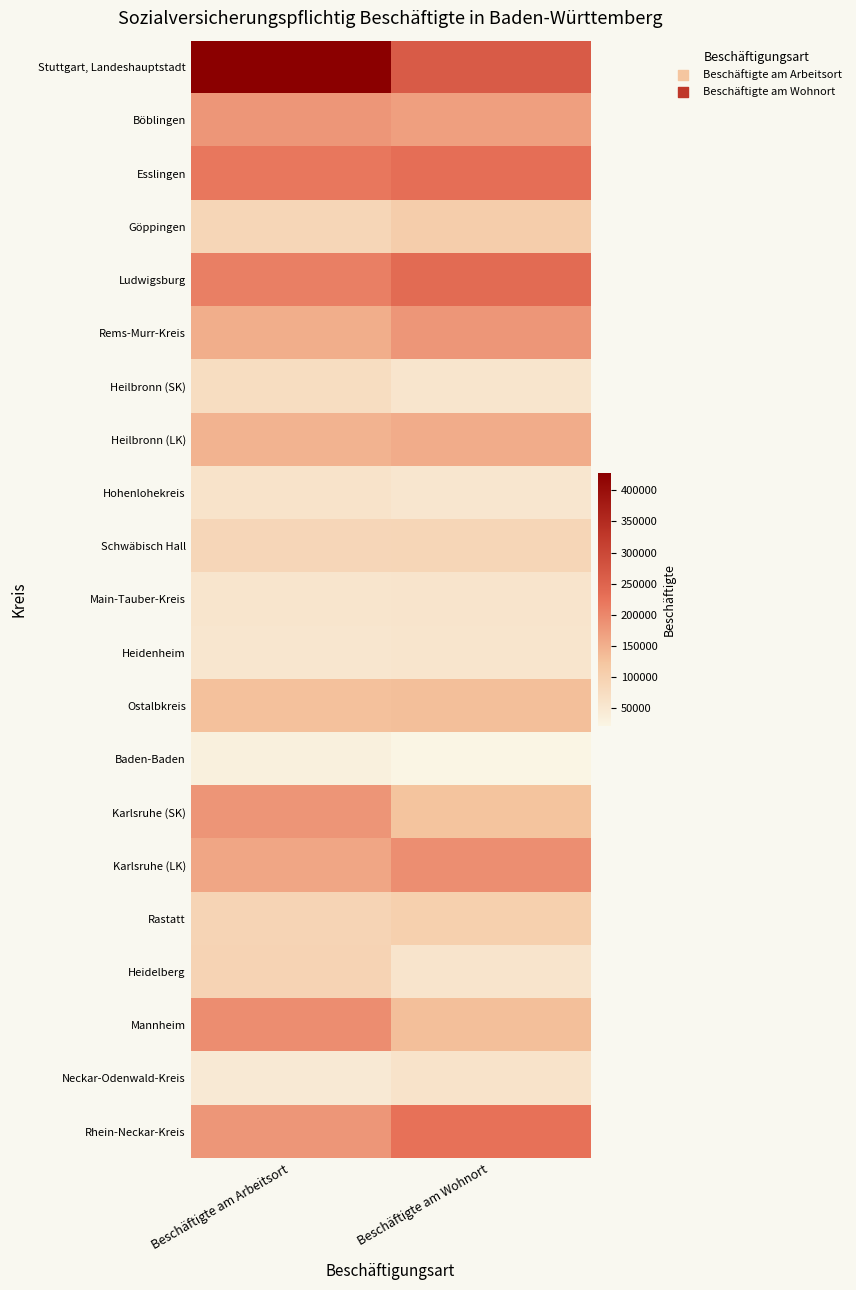

Reading right to left, extract all data points from this chart.

Stuttgart, Landeshauptstadt: Beschäftigte am Wohnort=264152	Beschäftigte am Arbeitsort=427401
Böblingen: Beschäftigte am Wohnort=170296	Beschäftigte am Arbeitsort=181178
Esslingen: Beschäftigte am Wohnort=230968	Beschäftigte am Arbeitsort=218760
Göppingen: Beschäftigte am Wohnort=106183	Beschäftigte am Arbeitsort=88342
Ludwigsburg: Beschäftigte am Wohnort=237538	Beschäftigte am Arbeitsort=208667
Rems-Murr-Kreis: Beschäftigte am Wohnort=180966	Beschäftigte am Arbeitsort=152692
Heilbronn (SK): Beschäftigte am Wohnort=55166	Beschäftigte am Arbeitsort=73438
Heilbronn (LK): Beschäftigte am Wohnort=154349	Beschäftigte am Arbeitsort=145468
Hohenlohekreis: Beschäftigte am Wohnort=52091	Beschäftigte am Arbeitsort=59784
Schwäbisch Hall: Beschäftigte am Wohnort=88405	Beschäftigte am Arbeitsort=86696
Main-Tauber-Kreis: Beschäftigte am Wohnort=57014	Beschäftigte am Arbeitsort=56132
Heidenheim: Beschäftigte am Wohnort=56208	Beschäftigte am Arbeitsort=52956
Ostalbkreis: Beschäftigte am Wohnort=132470	Beschäftigte am Arbeitsort=128990
Baden-Baden: Beschäftigte am Wohnort=21573	Beschäftigte am Arbeitsort=31520
Karlsruhe (SK): Beschäftigte am Wohnort=125315	Beschäftigte am Arbeitsort=182077
Karlsruhe (LK): Beschäftigte am Wohnort=190993	Beschäftigte am Arbeitsort=161745
Rastatt: Beschäftigte am Wohnort=101172	Beschäftigte am Arbeitsort=92191
Heidelberg: Beschäftigte am Wohnort=56686	Beschäftigte am Arbeitsort=94398
Mannheim: Beschäftigte am Wohnort=131265	Beschäftigte am Arbeitsort=191633
Neckar-Odenwald-Kreis: Beschäftigte am Wohnort=60239	Beschäftigte am Arbeitsort=46347
Rhein-Neckar-Kreis: Beschäftigte am Wohnort=226478	Beschäftigte am Arbeitsort=180741